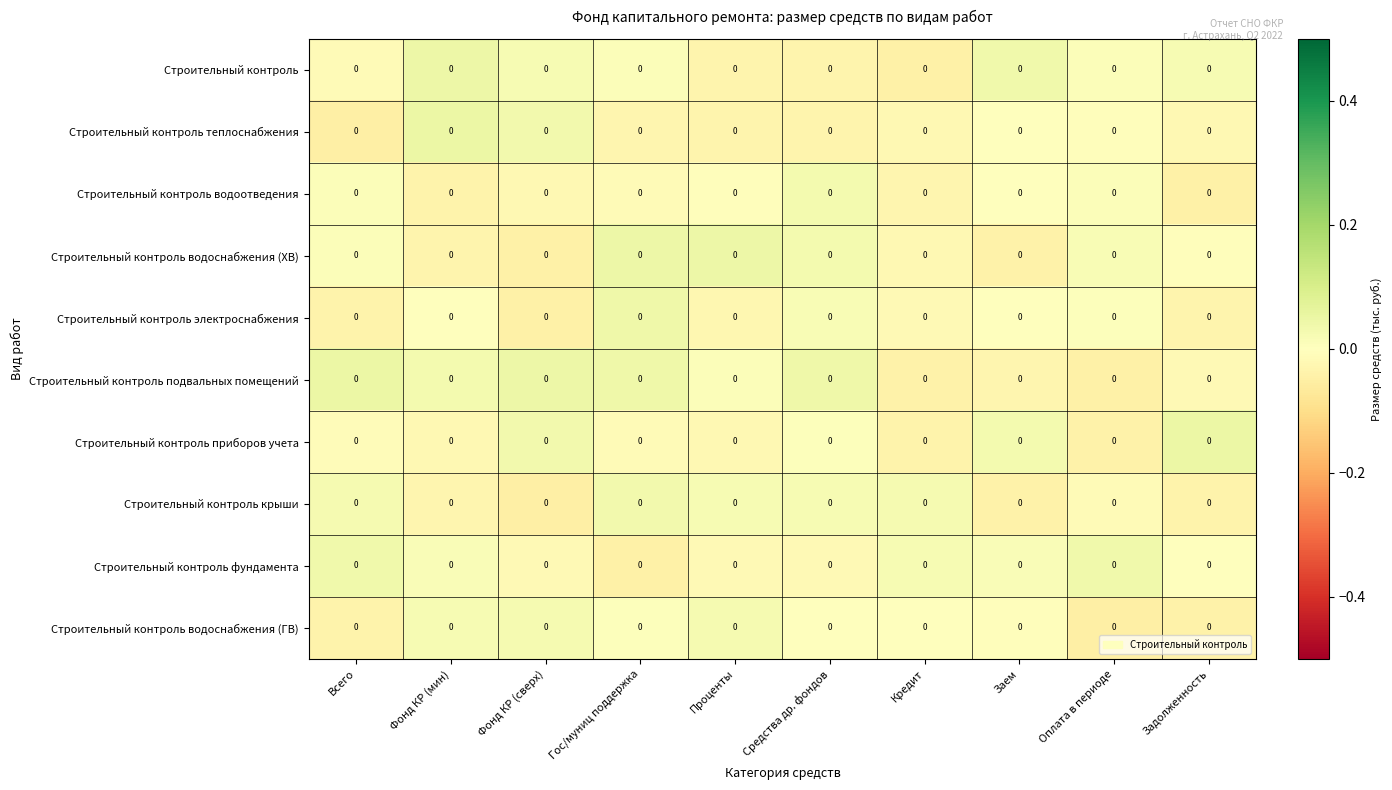

Is it true that Строительный контроль водоснабжения (ГВ) equals -0.0 at Средства др. фондов?

False